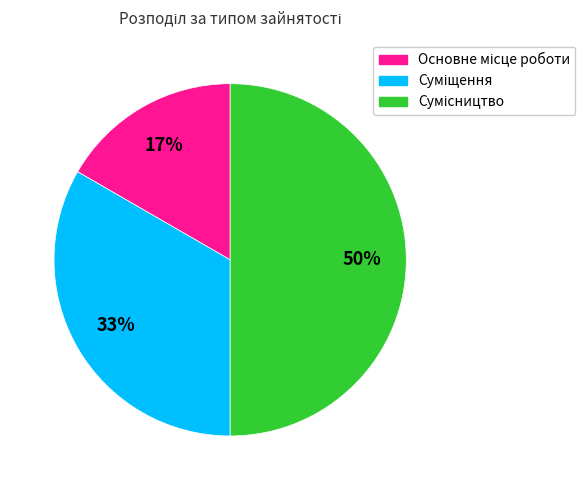

Count the number of slices in the pie.

3